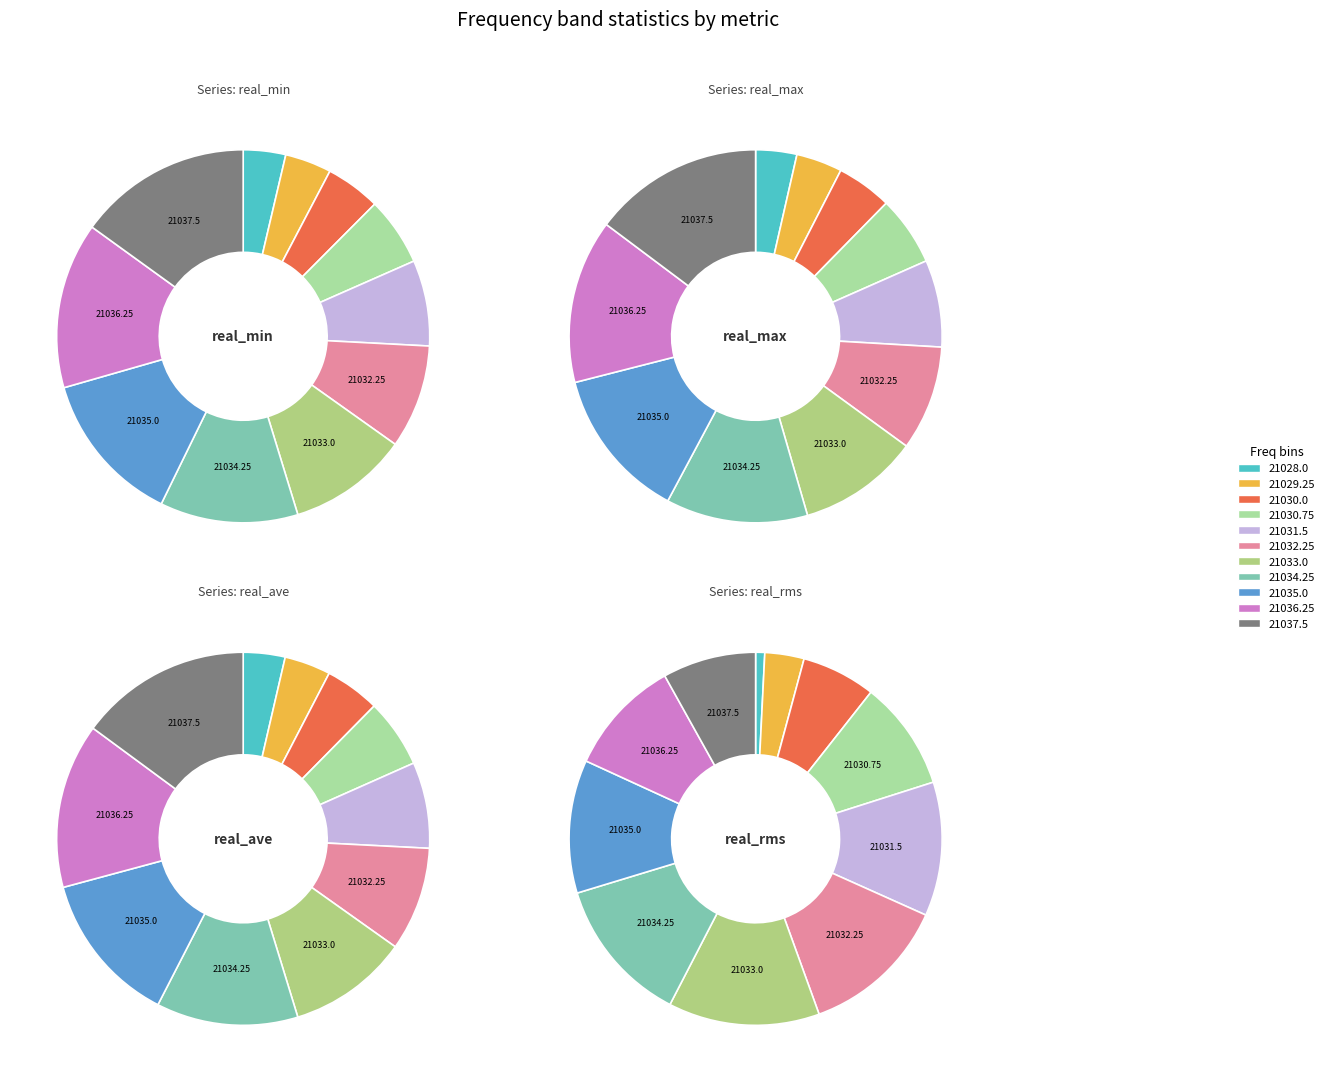

What is the difference between the highest and lowest values at 21028.0?

0.3